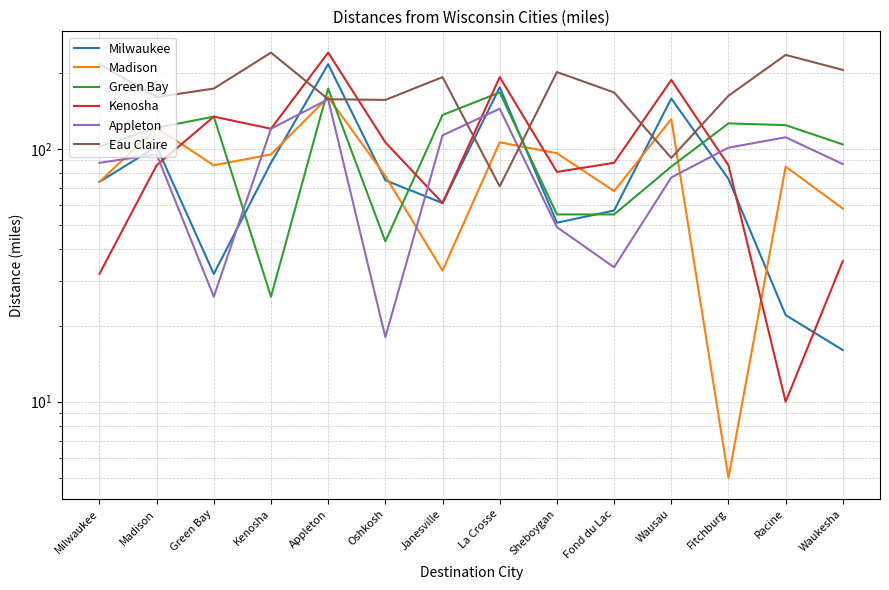

The Appleton series shows 54 at Janesville. True or false?

False